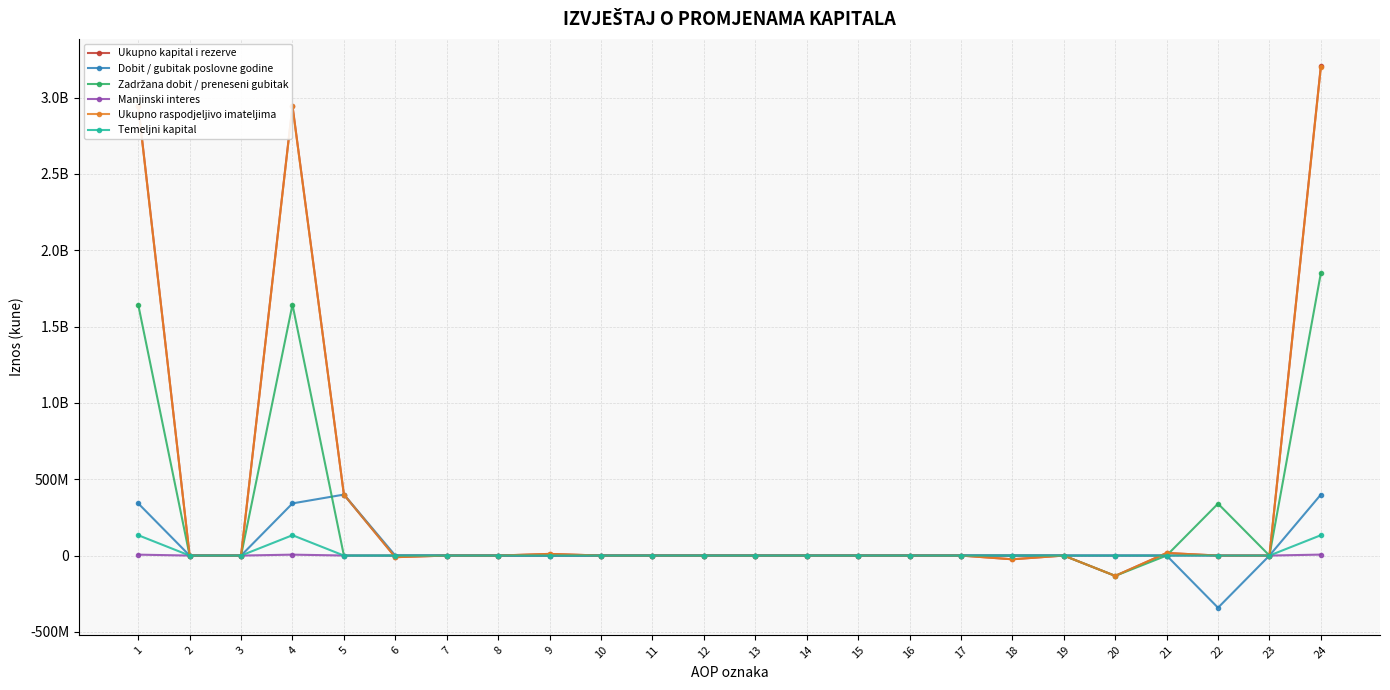

The Dobit / gubitak poslovne godine series shows 324733660 at 21. True or false?

False